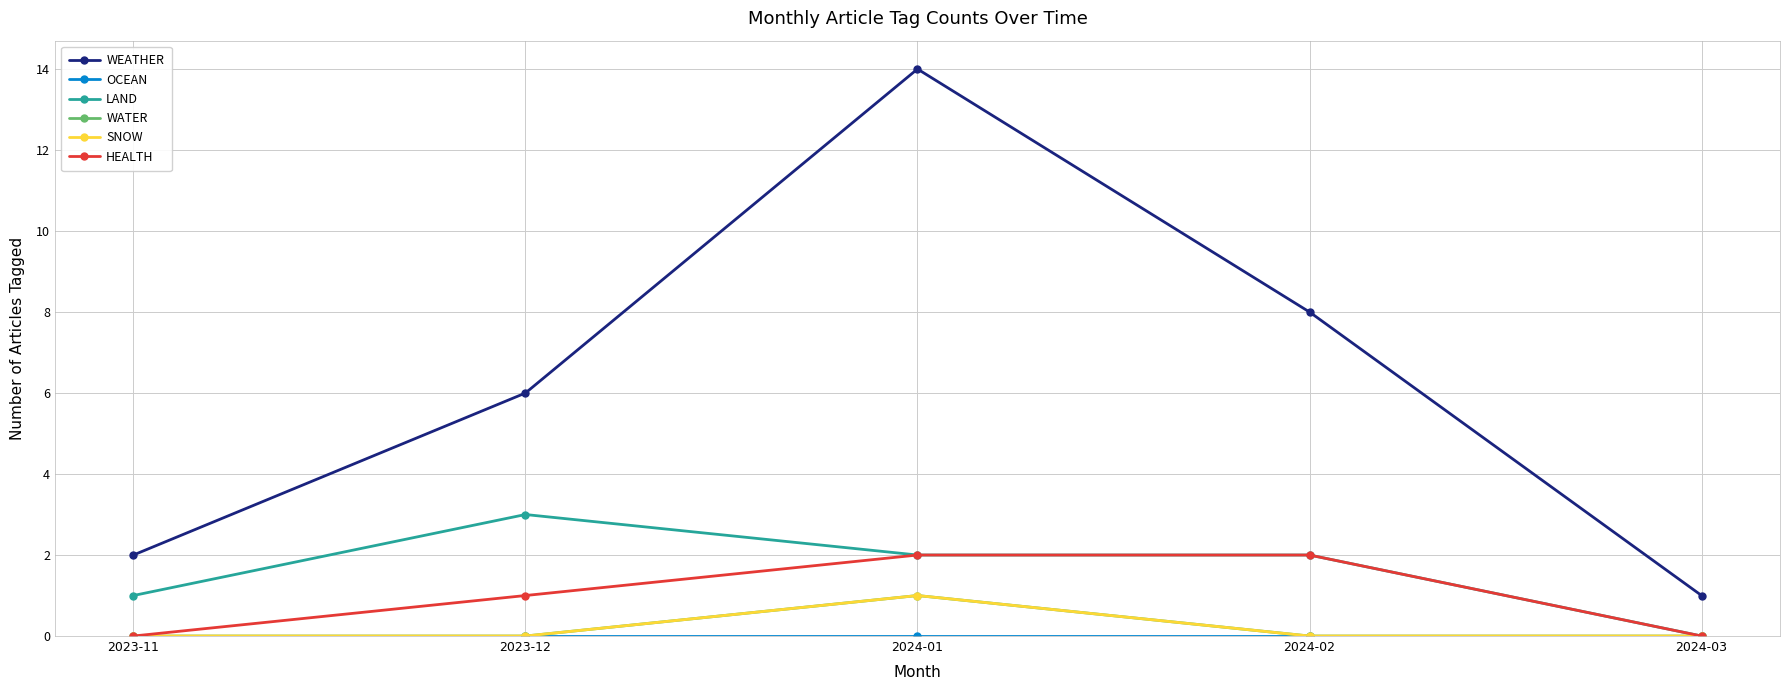

Where is WATER nearest to the value 0?

2023-11